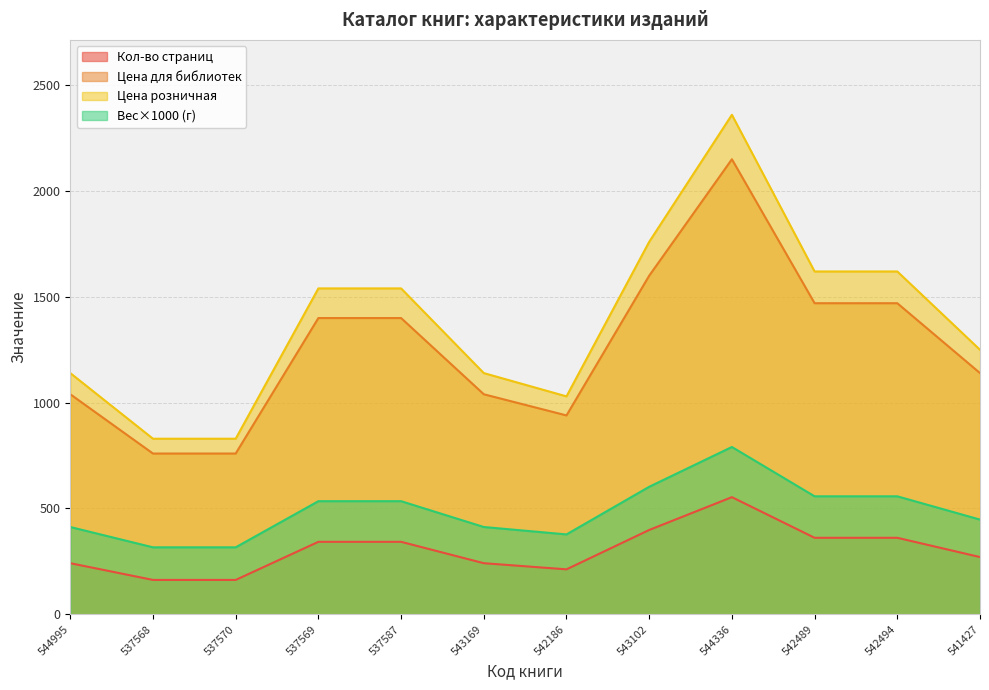

At which category does Кол-во страниц reach its first local valley?

542186